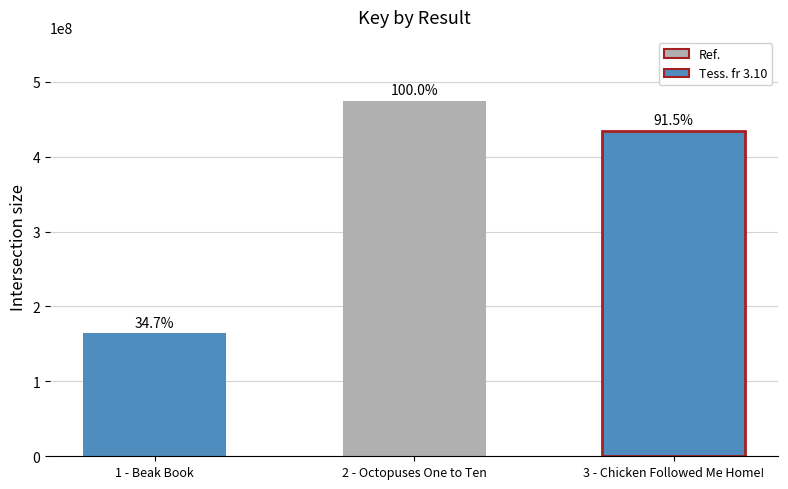

What is the sum of all values?

1072974520